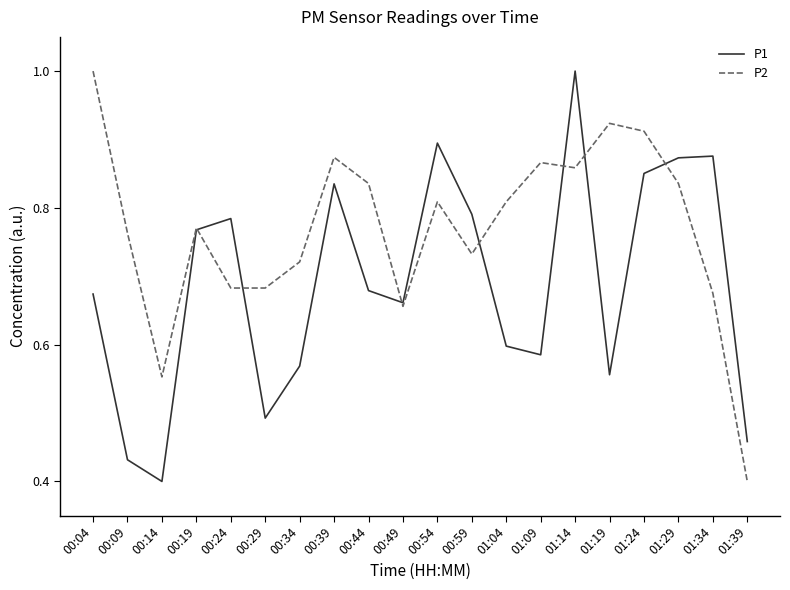

How many P1 values are between 0 and 1?

20